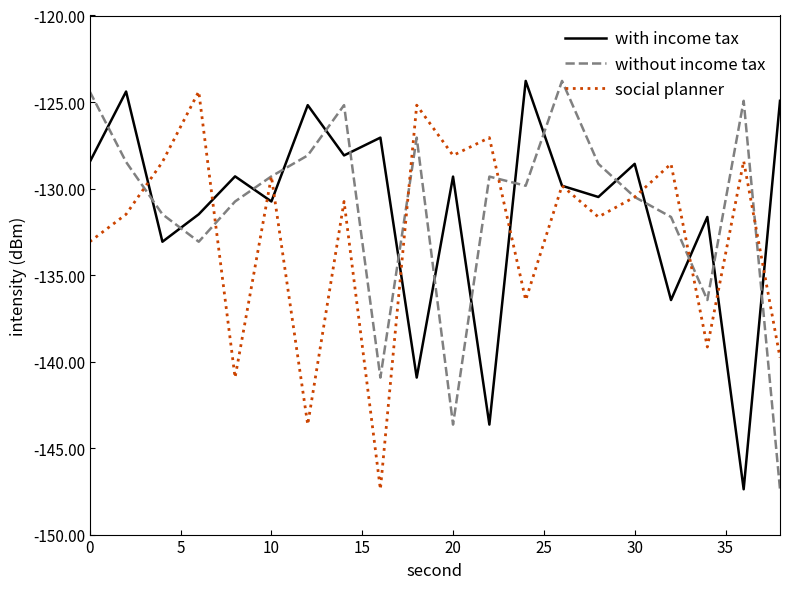

How many values in the with income tax series are below -129?

12